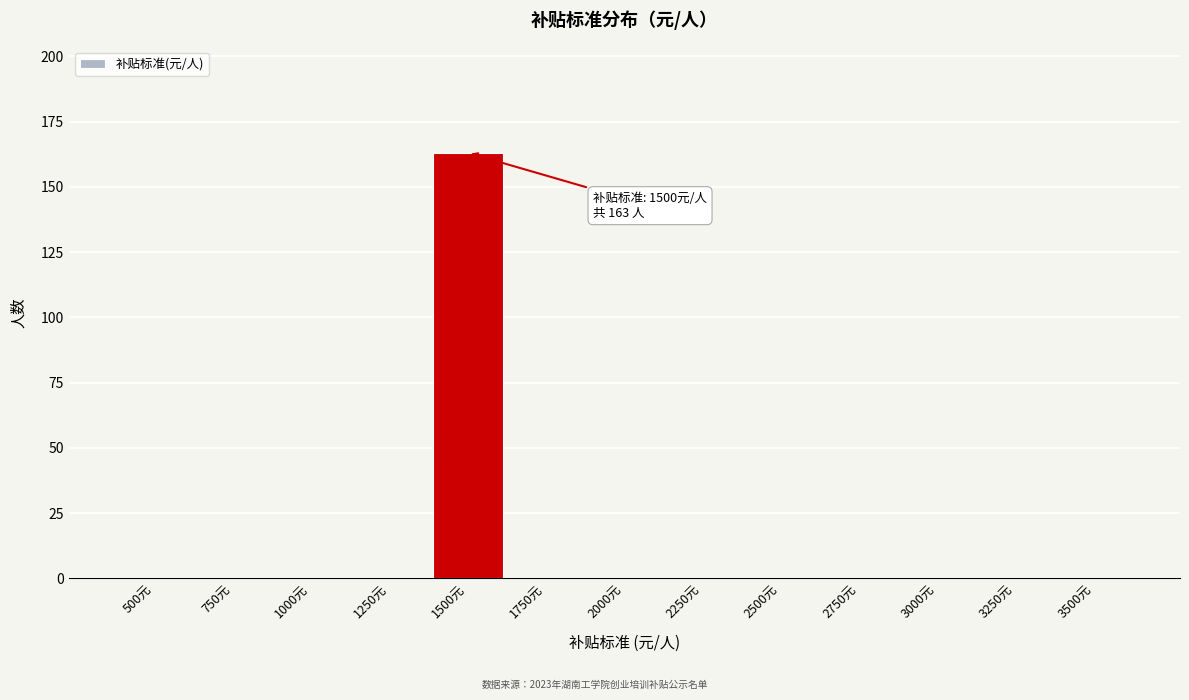

Reading left to right, list all the values displayed in this chart.

500元=0	750元=0	1000元=0	1250元=0	1500元=163	1750元=0	2000元=0	2250元=0	2500元=0	2750元=0	3000元=0	3250元=0	3500元=0